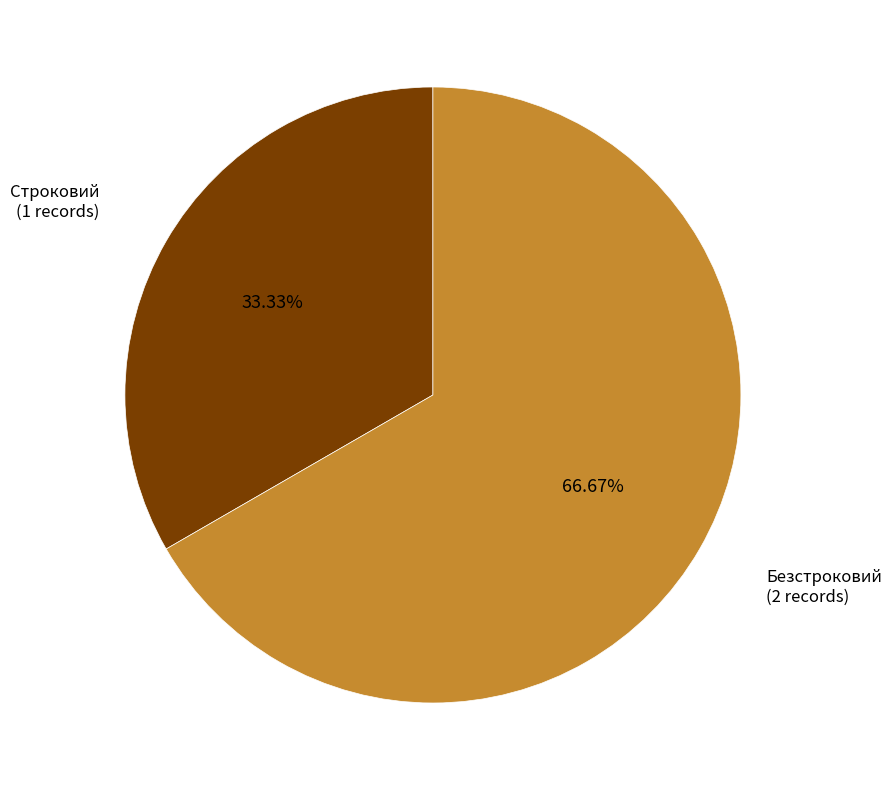

Is there any slice that represents more than half of the pie?

Yes